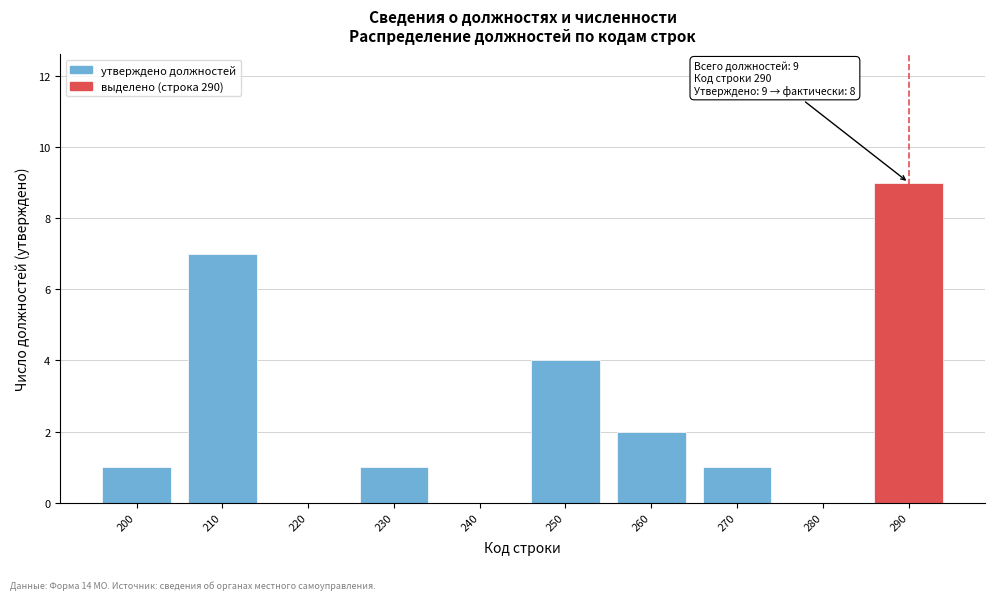

Reading left to right, transcribe all the data shown in this chart.

200=1	210=7	220=0	230=1	240=0	250=4	260=2	270=1	280=0	290=9